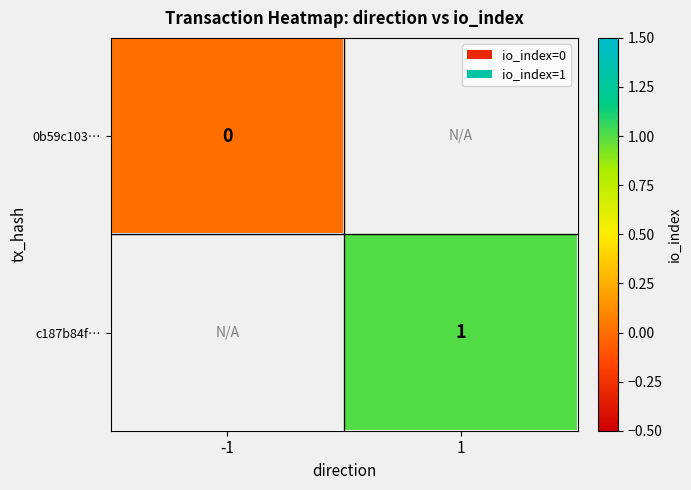

Is it true that c187b84f… equals 1 at 1?

True